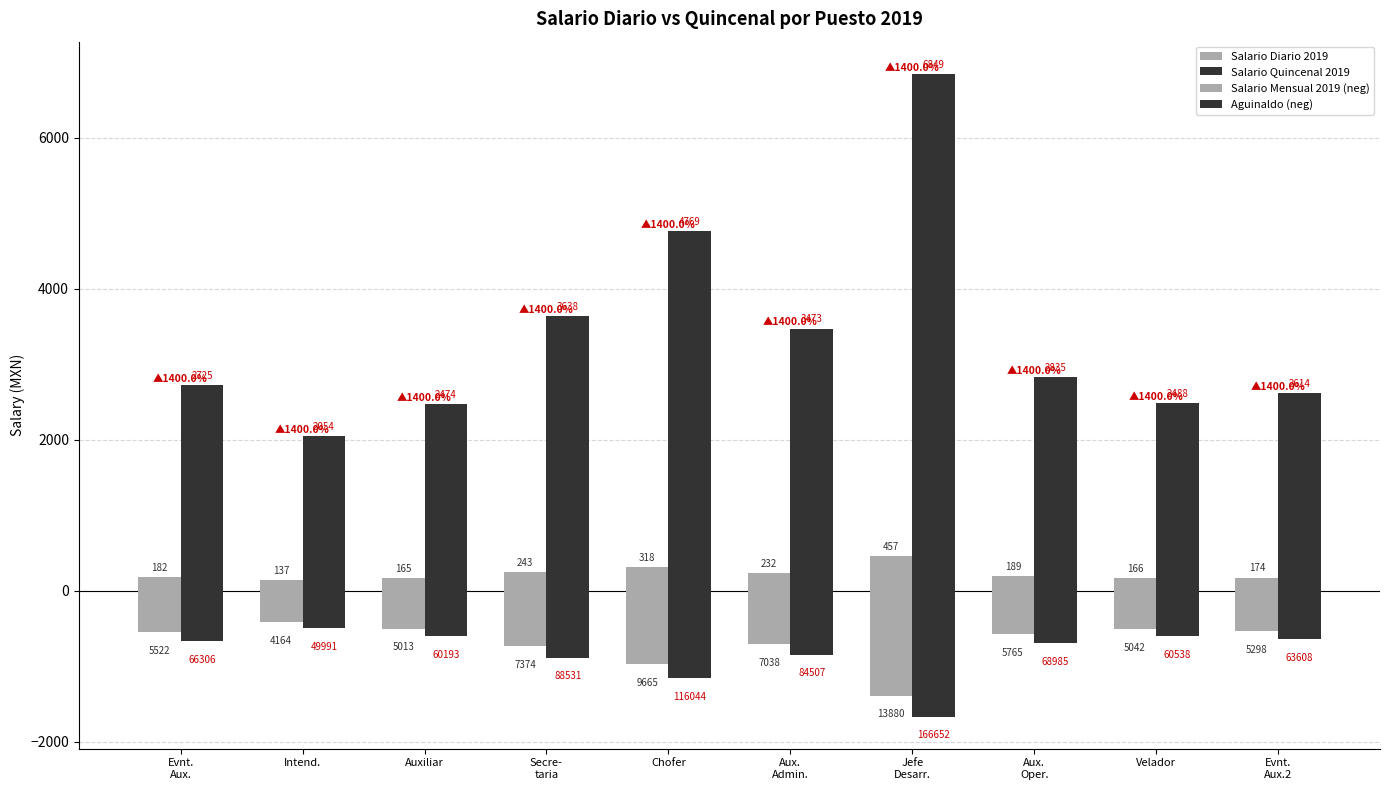

Reading right to left, transcribe all the data shown in this chart.

Salario Diario 2019: Evnt.
Aux.2=174.3	Velador=165.9	Aux.
Oper.=189.0	Jefe
Desarr.=456.6	Aux.
Admin.=231.5	Chofer=317.9	Secre-
taria=242.6	Auxiliar=164.9	Intend.=137.0	Evnt.
Aux.=181.7
Salario Quincenal 2019: Evnt.
Aux.2=2614.0	Velador=2487.9	Aux.
Oper.=2835.0	Jefe
Desarr.=6848.7	Aux.
Admin.=3472.9	Chofer=4768.9	Secre-
taria=3638.2	Auxiliar=2473.7	Intend.=2054.4	Evnt.
Aux.=2724.9
Salario Mensual 2019 (neg): Evnt.
Aux.2=-529.8	Velador=-504.2	Aux.
Oper.=-576.5	Jefe
Desarr.=-1388.0	Aux.
Admin.=-703.8	Chofer=-966.5	Secre-
taria=-737.4	Auxiliar=-501.3	Intend.=-416.4	Evnt.
Aux.=-552.2
Aguinaldo (neg): Evnt.
Aux.2=-636.1	Velador=-605.4	Aux.
Oper.=-689.9	Jefe
Desarr.=-1666.5	Aux.
Admin.=-845.1	Chofer=-1160.4	Secre-
taria=-885.3	Auxiliar=-601.9	Intend.=-499.9	Evnt.
Aux.=-663.1